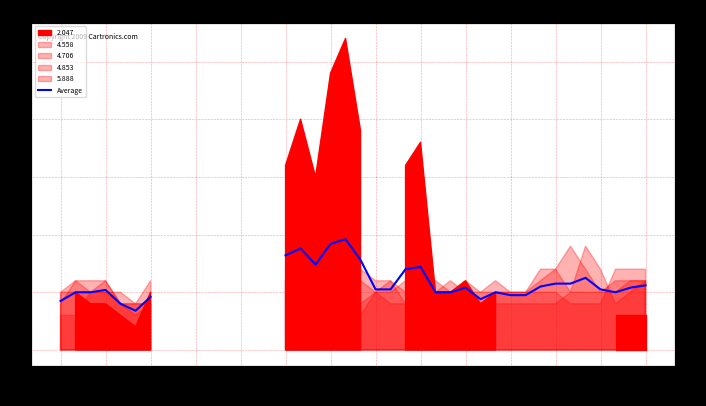

What is the value of the 26th point from the left?

0.5